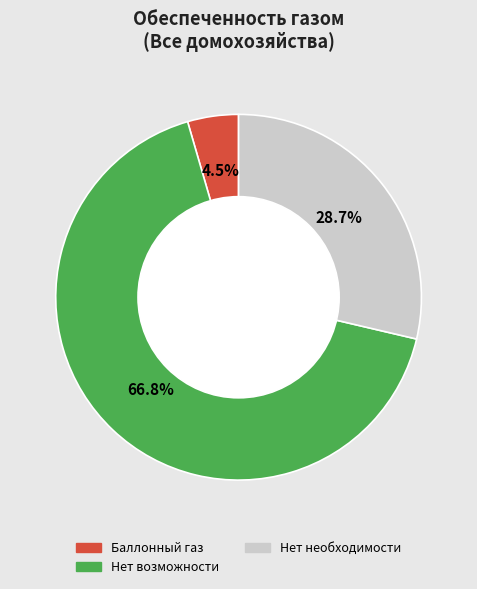

Is there any slice that represents more than half of the pie?

Yes